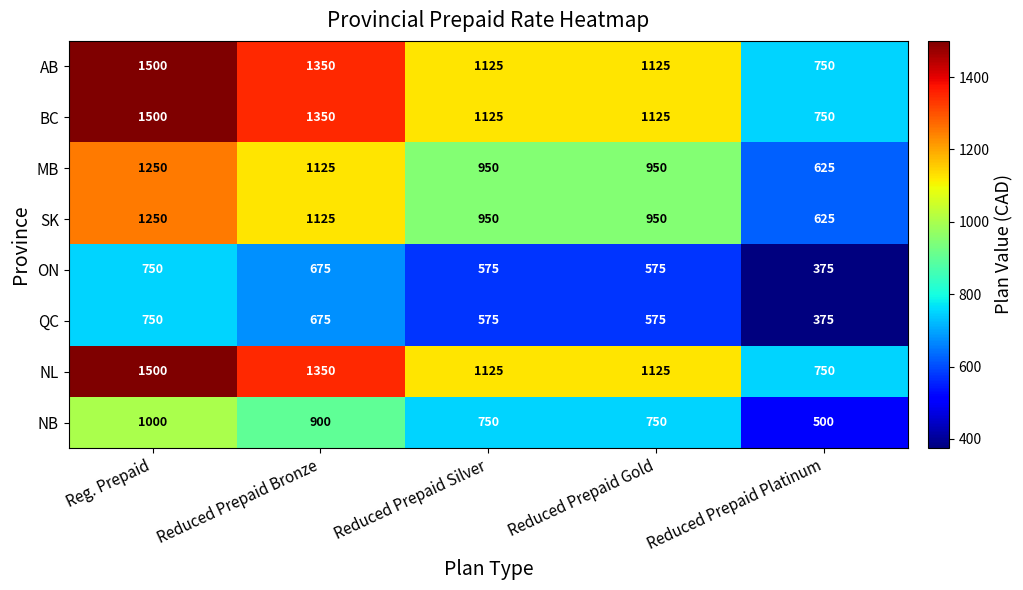

At how many categories does at least one series exceed 883?

4